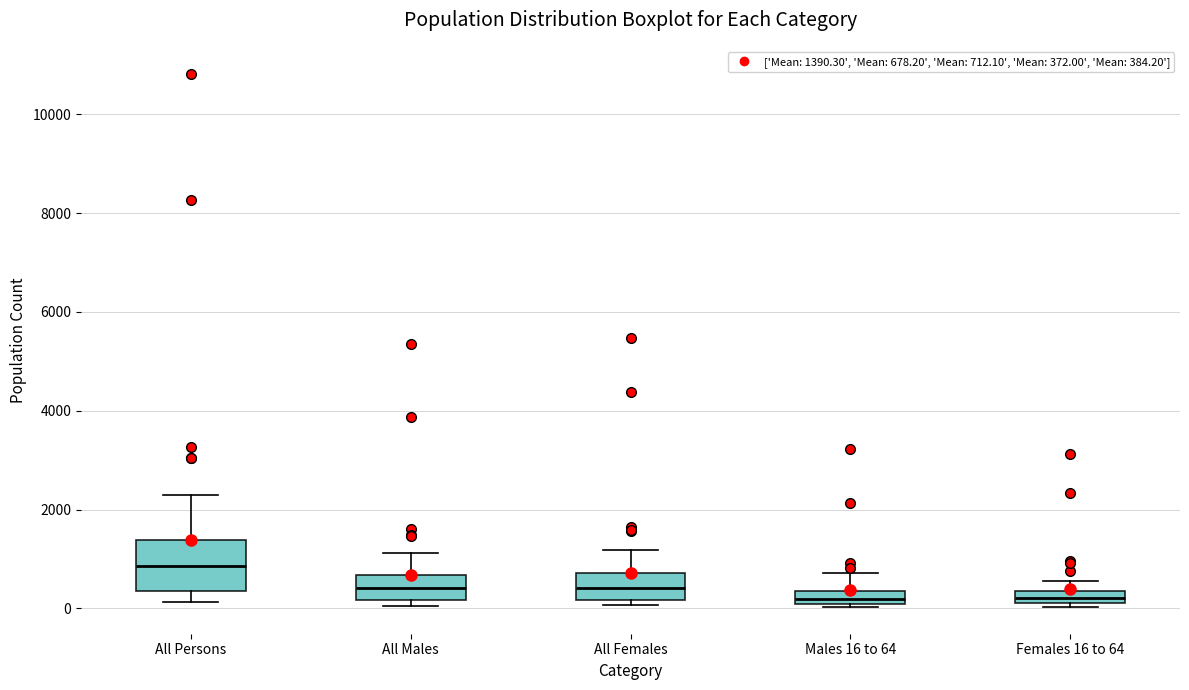

Which box has the highest median line?

All Persons